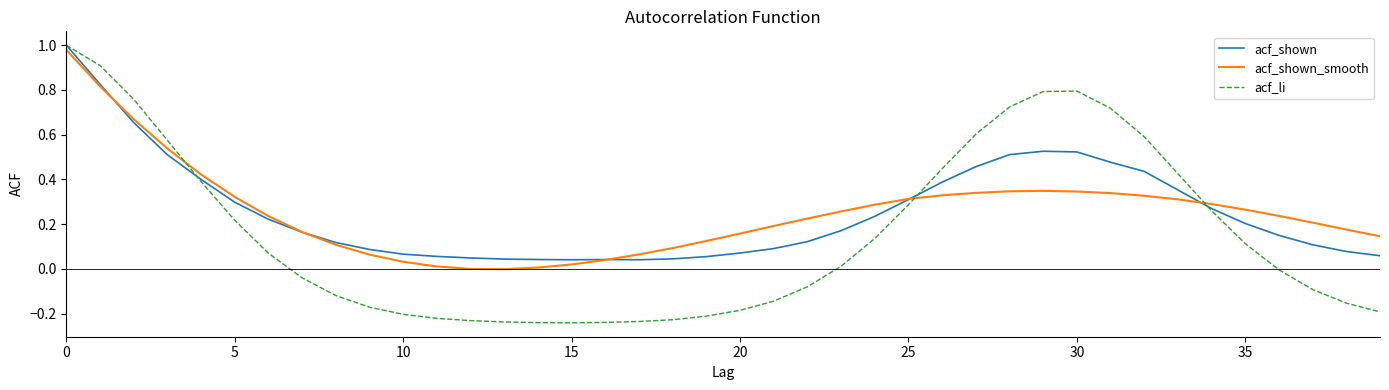

Which series has the widest spread of values?

acf_li